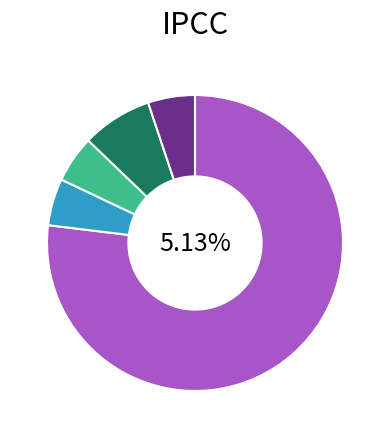

What is the change in value from 医师 to 其他专技?

-28